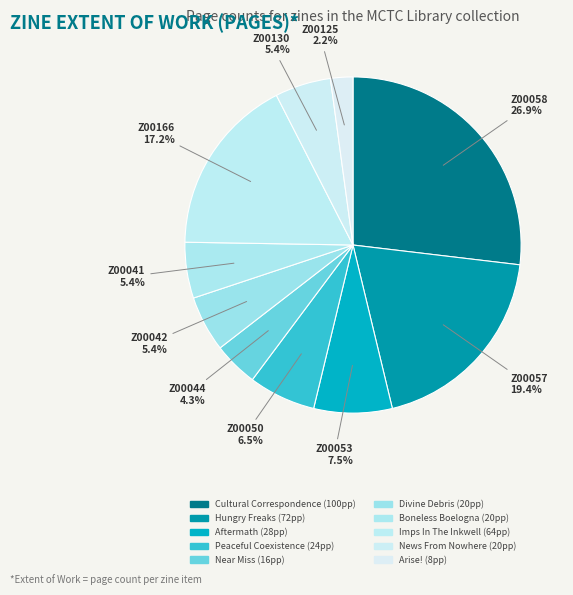

Approximately how many times larger is the value at Boneless Boelogna compared to Imps In The Inkwell?

0.3